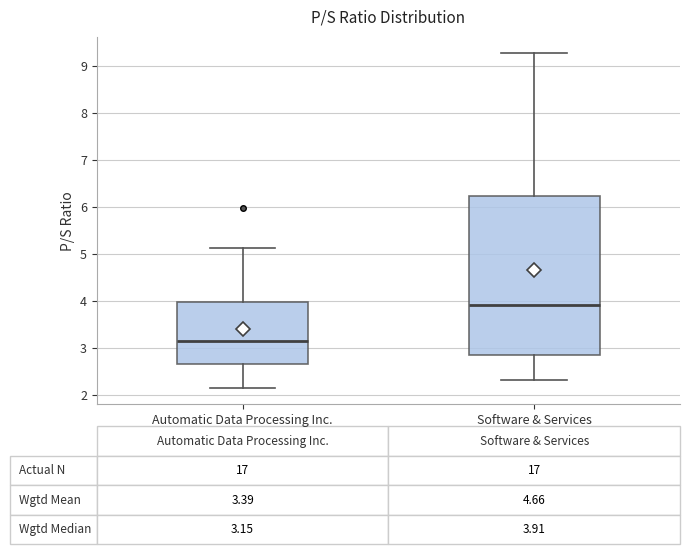

Which box's median line is the lowest?

Automatic Data Processing Inc.